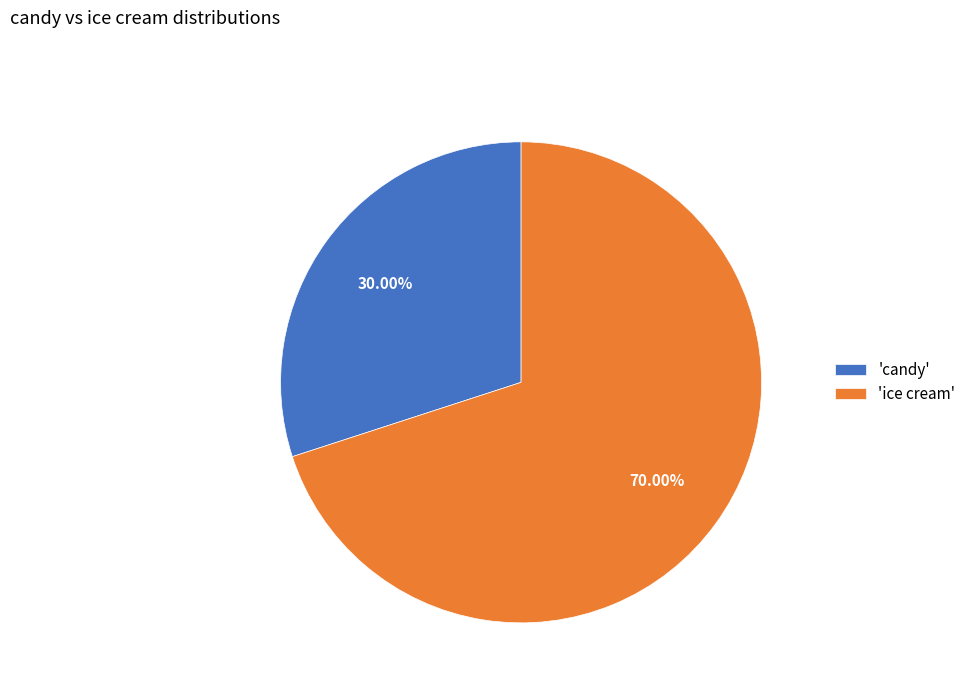

Rank the categories by value from lowest to highest.

'candy', 'ice cream'